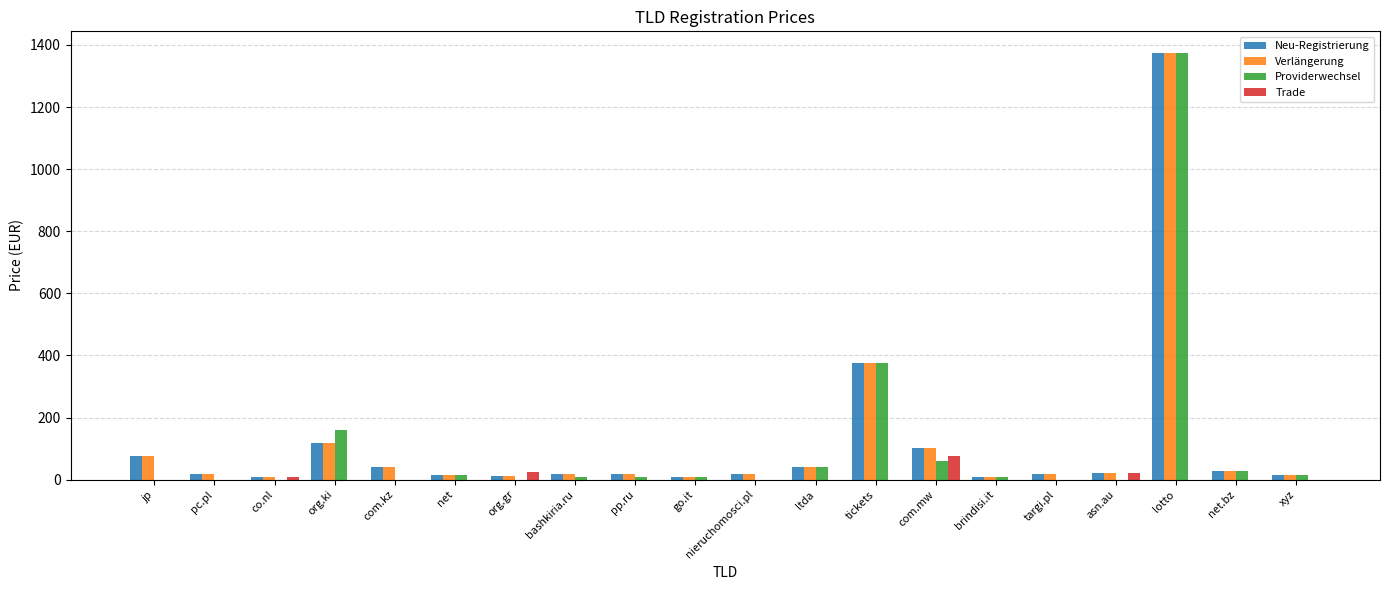

Where is Verlängerung nearest to the value 692?

tickets